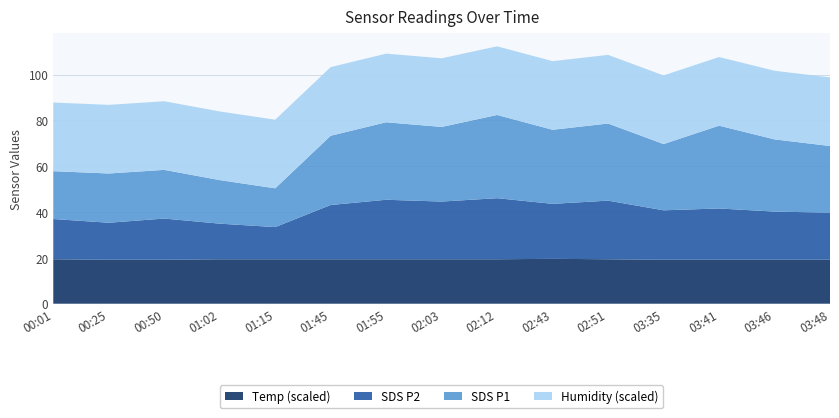

What is the highest value of the Temp (scaled) series?

19.6